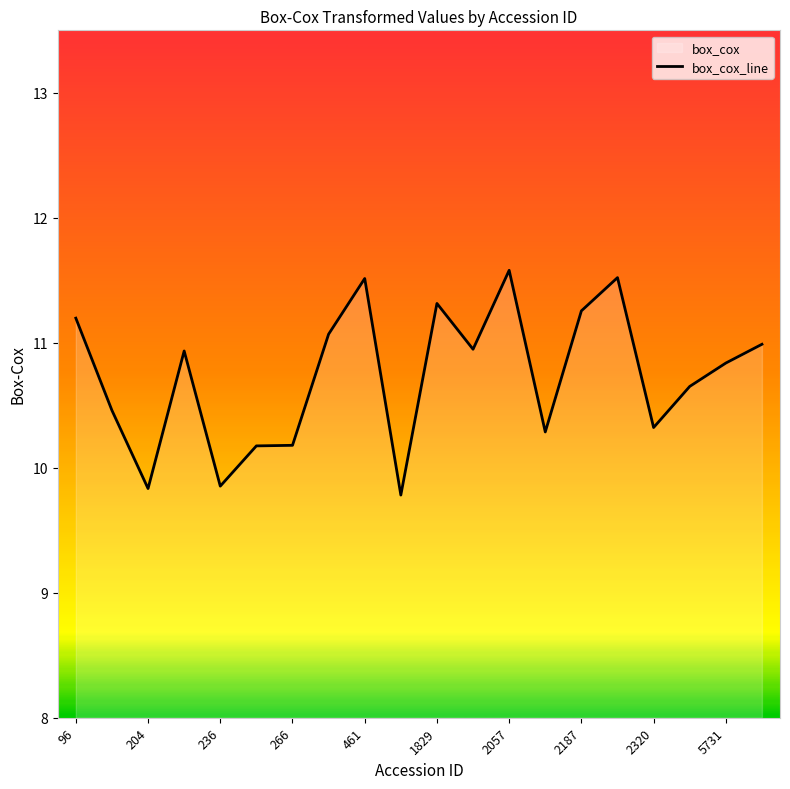

What is the average value?

10.7